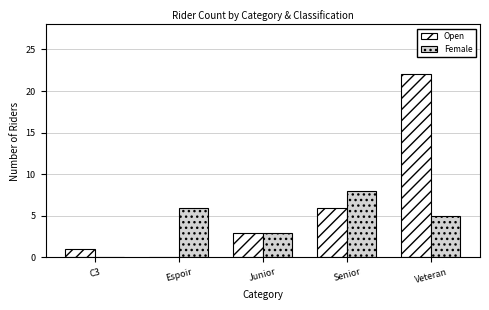

Reading left to right, what are all the values shown in this chart?

Open: 1	0	3	6	22
Female: 0	6	3	8	5